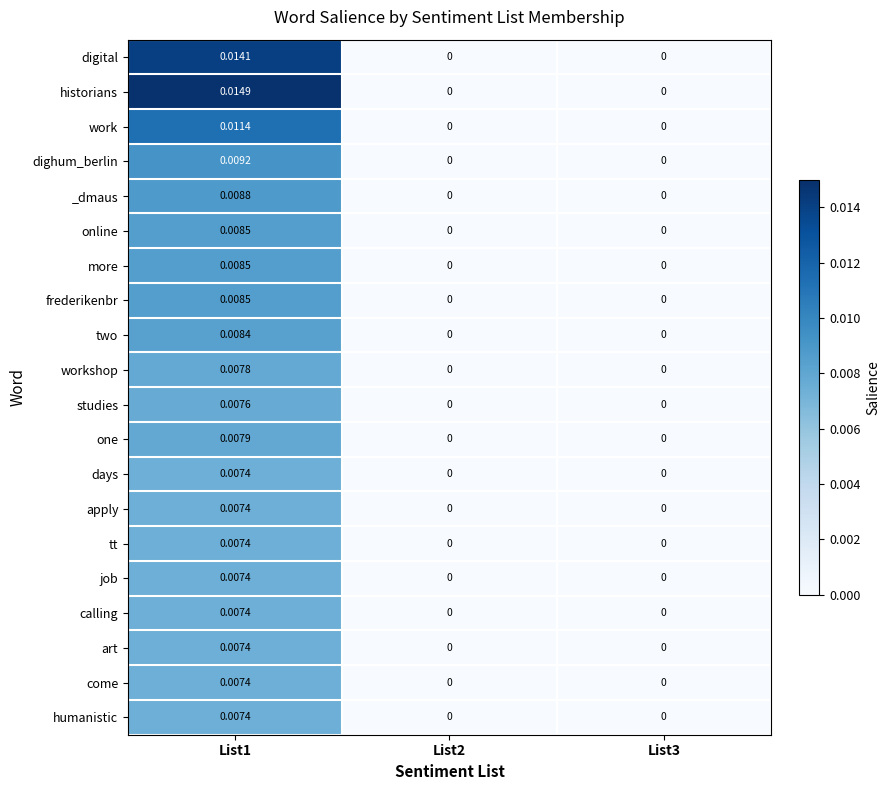

What is the total value across all series at List1?

0.2